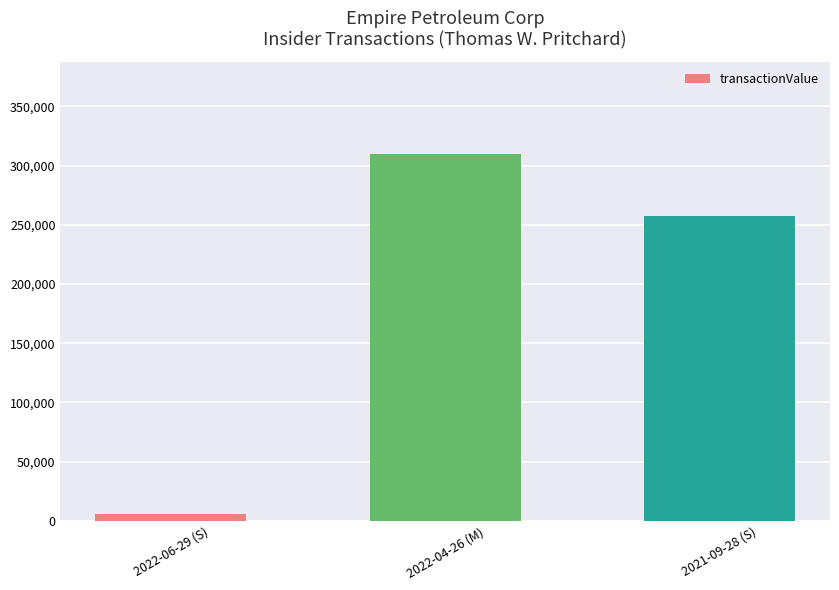

List the labels in order of value, smallest first.

2022-06-29 (S), 2021-09-28 (S), 2022-04-26 (M)